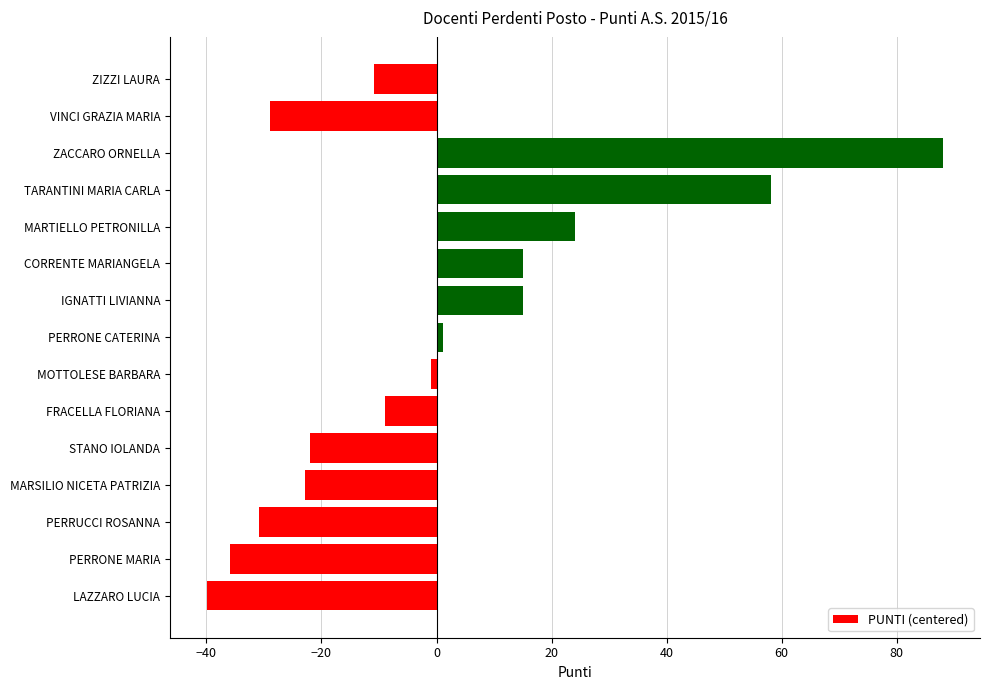

Which category has the highest value across all series?

ZACCARO ORNELLA